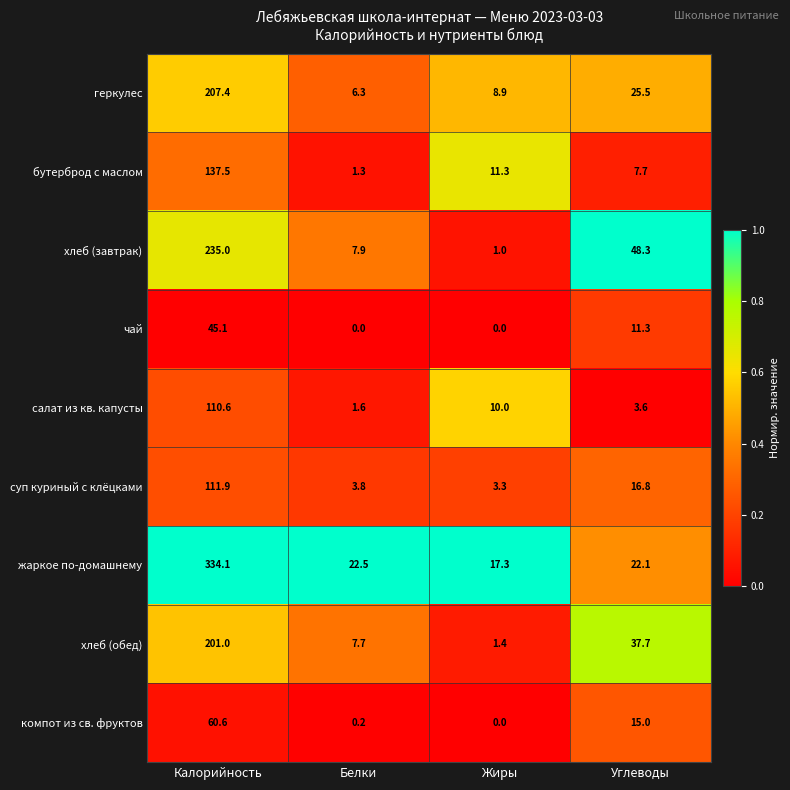

True or false: геркулес has a value of 4.8 at Жиры.

False